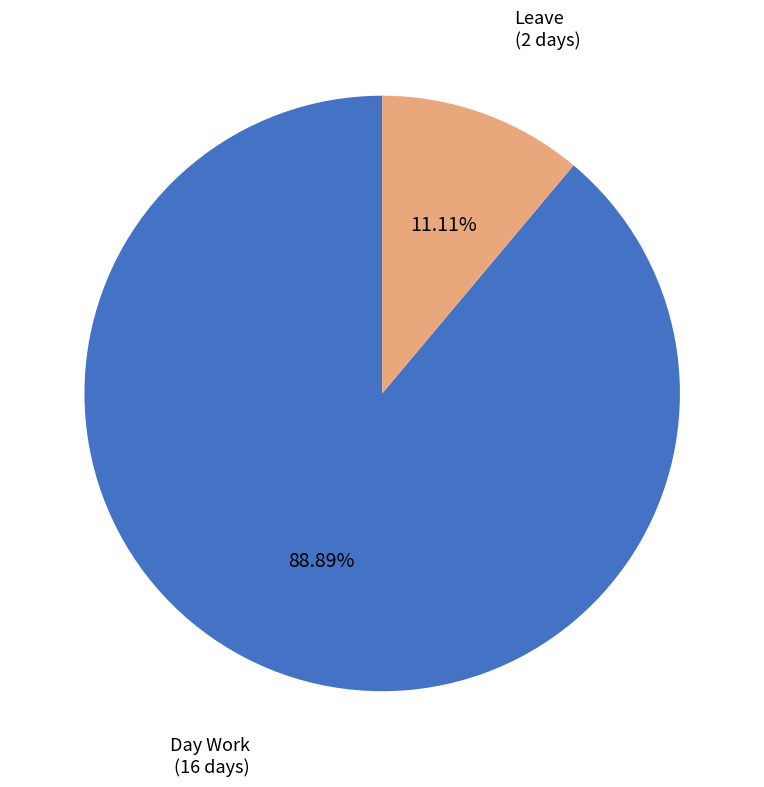

What is the majority slice?

Day Work